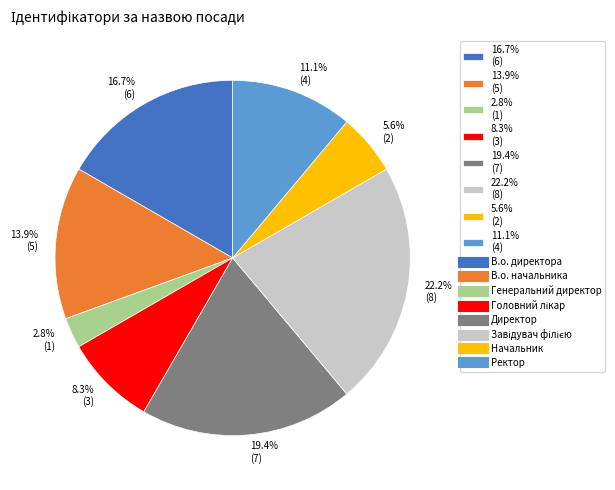

Rank the categories by value from lowest to highest.

2.8% (1), 5.6% (2), 8.3% (3), 11.1% (4), 13.9% (5), 16.7% (6), 19.4% (7), 22.2% (8)